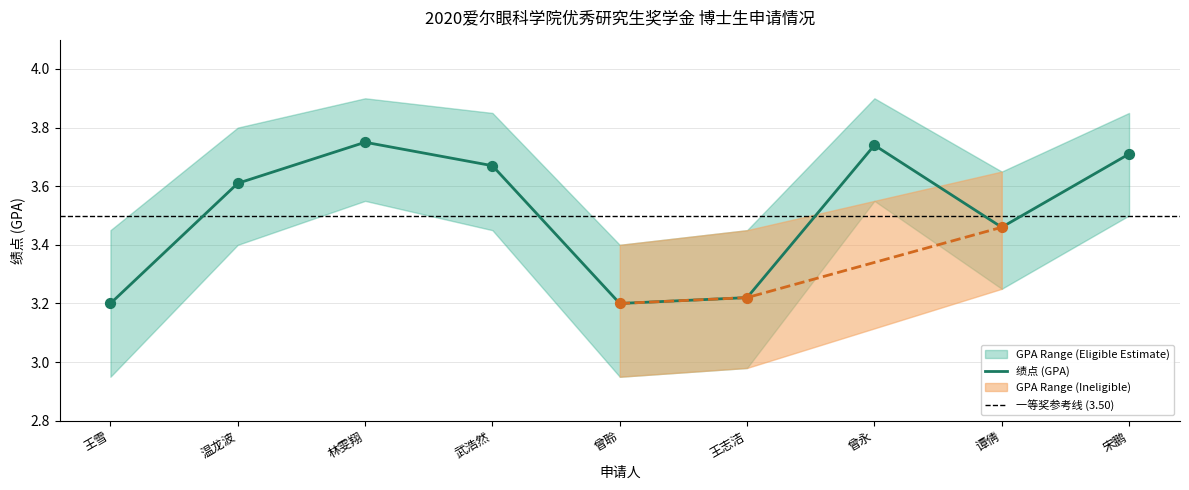

Is the value of GPA Lower Band at 谭倩 greater than the value of 绩点 (GPA) at 武浩然?

No